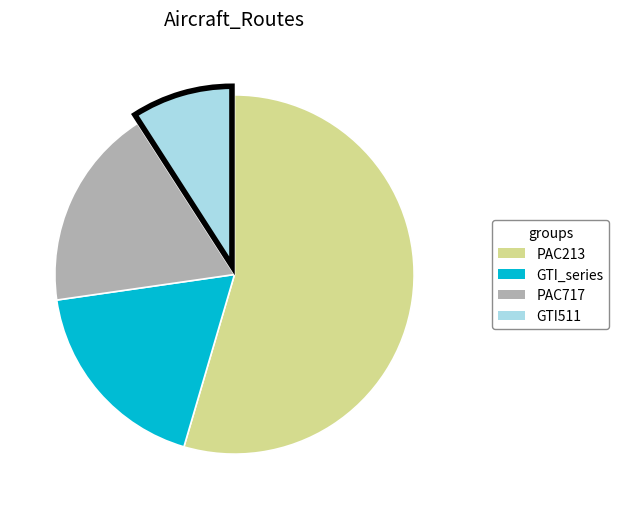

Is the sum of PAC717 and GTI_series greater than half?

No